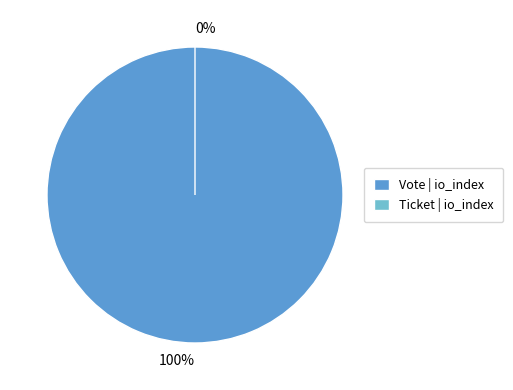

The Vote slice represents 99% of the pie. True or false?

False